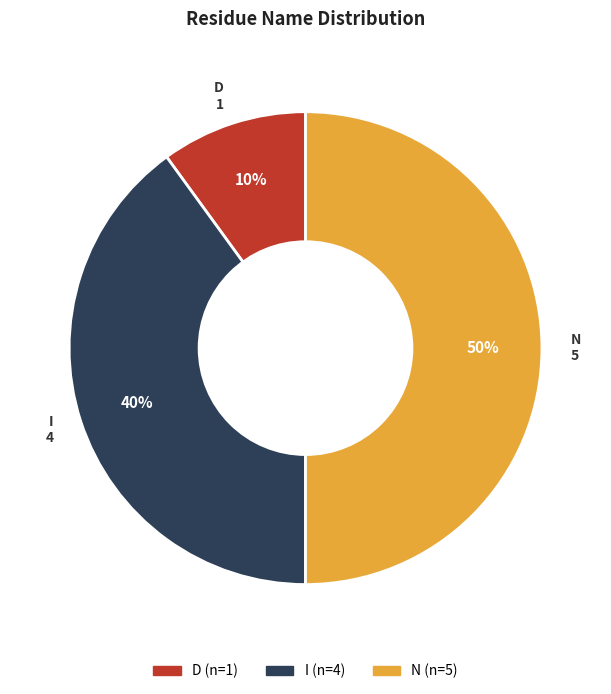

Is I the majority of the pie?

No